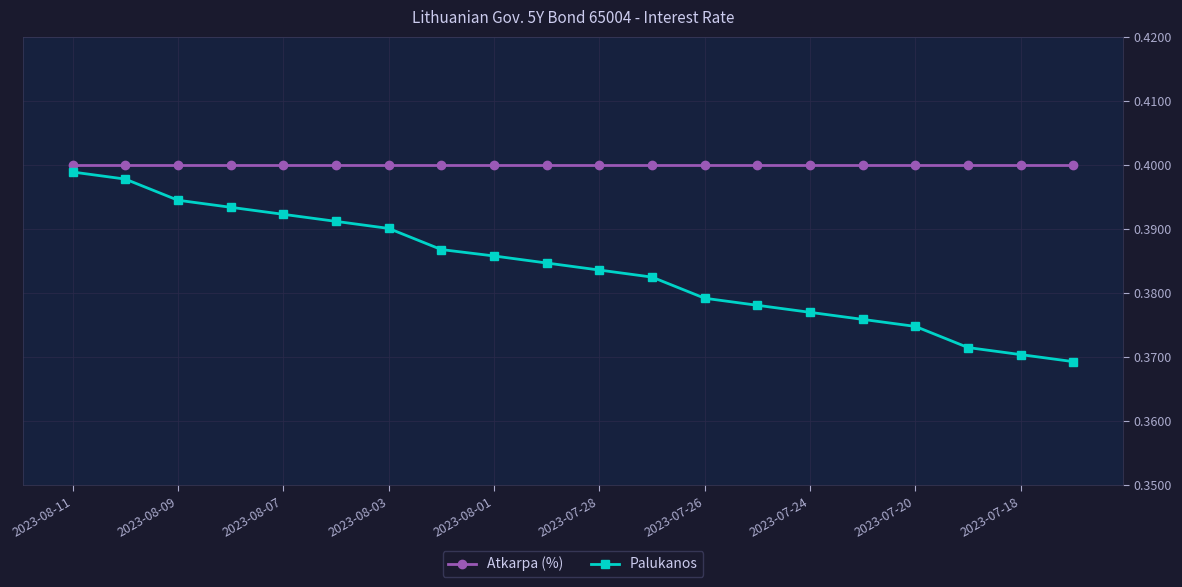

Which series has the largest range (max minus min)?

Palukanos